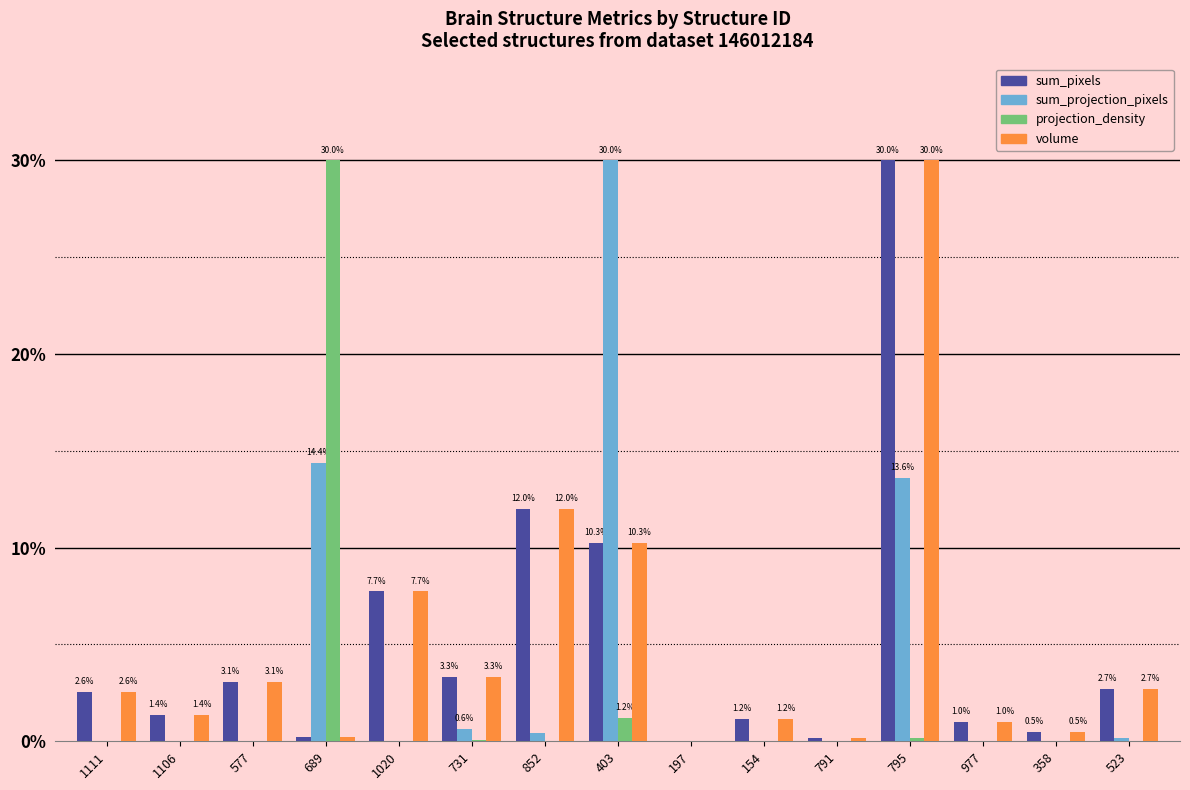

At which category is the sum across all series the highest?

795